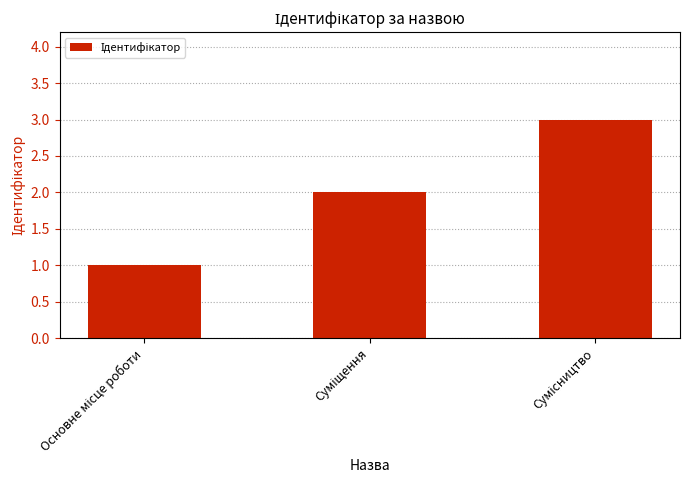

What is the greatest value displayed?

3